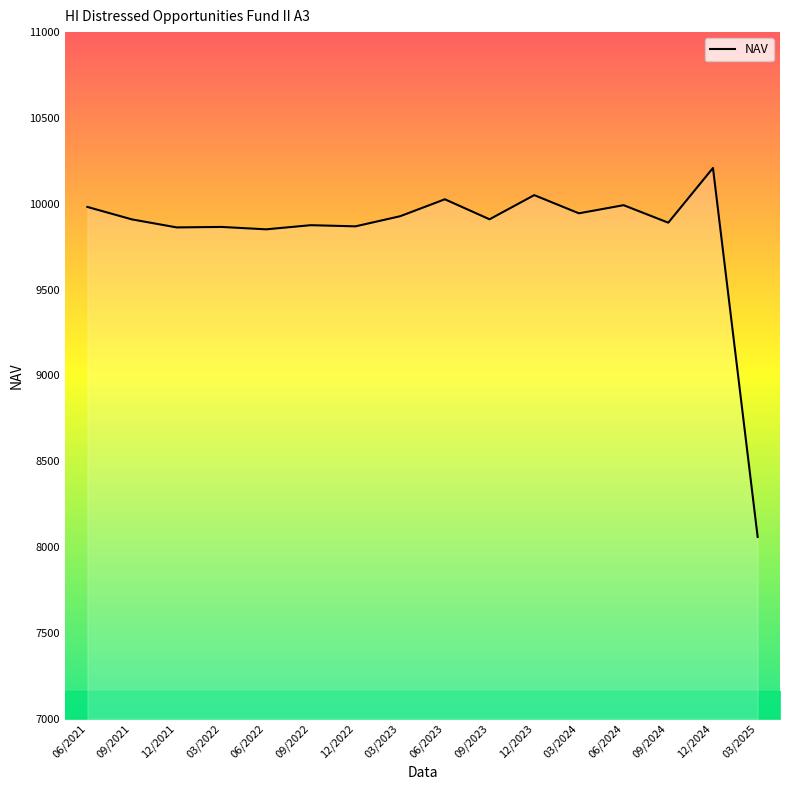

True or false: the data shows 9981.5 at 06/2021.

True